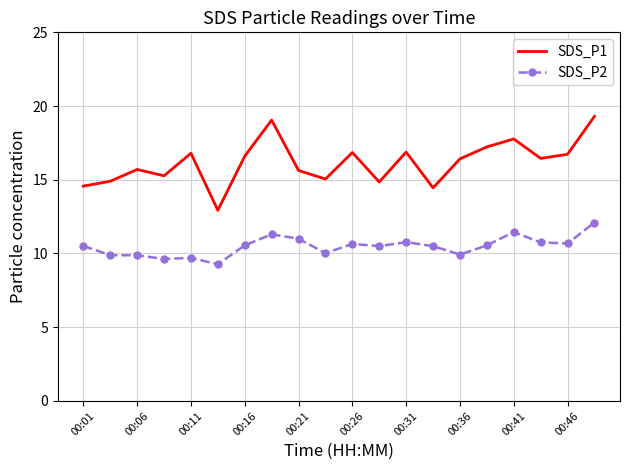

What is the difference between the maximum and minimum values in the SDS_P1 series?

6.4